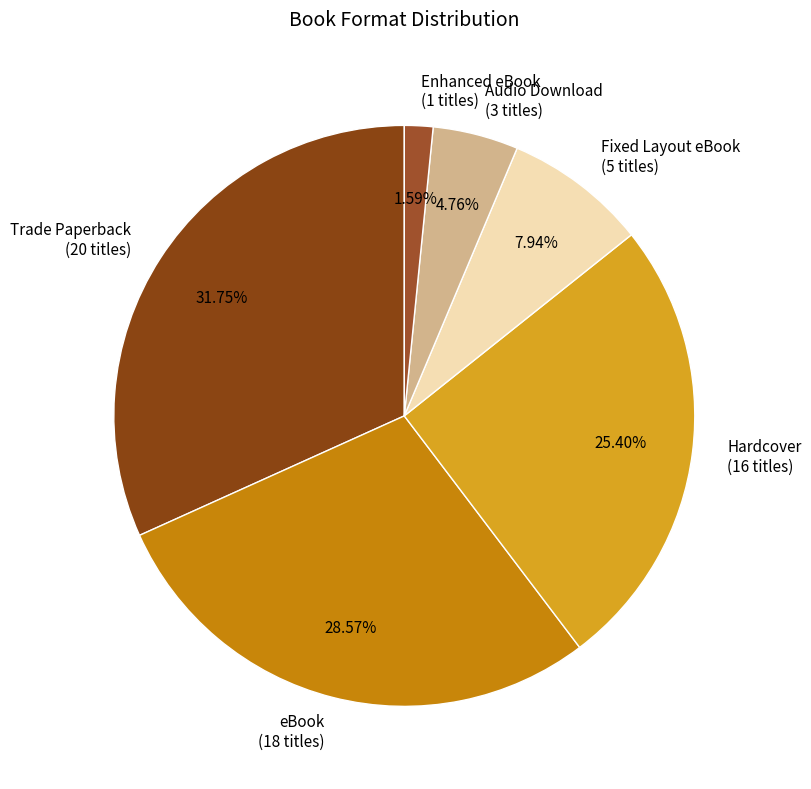

Does any single category account for the majority?

No